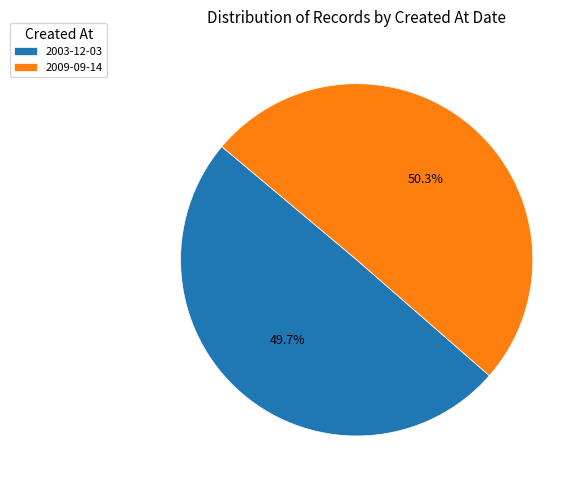

Count the number of slices in the pie.

2